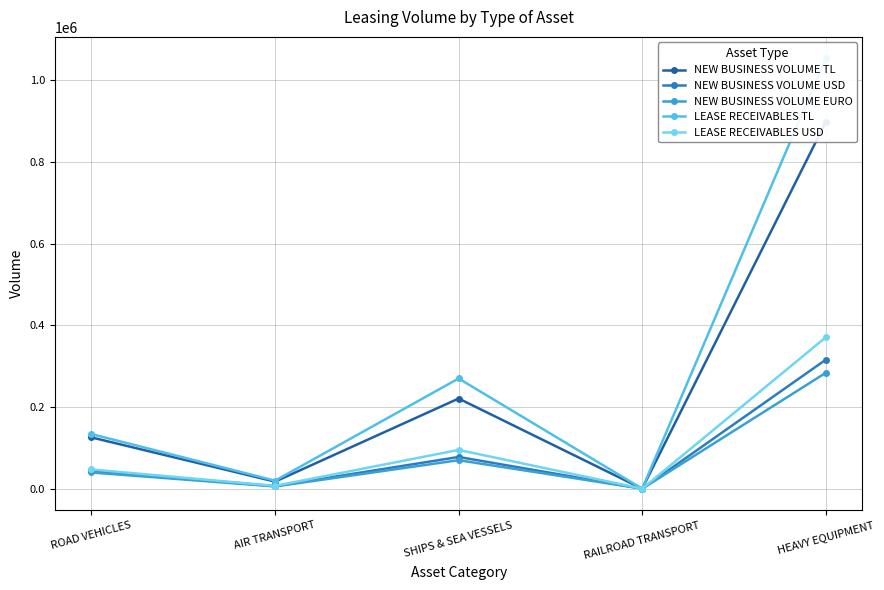

The value of NEW BUSINESS VOLUME USD at HEAVY EQUIPMENT is 164386.1. True or false?

False